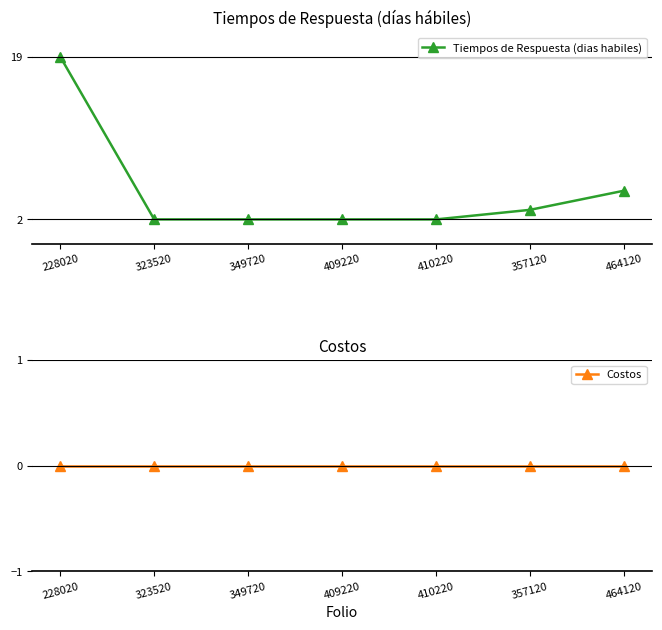

What are all the series names shown in the legend?

Tiempos de Respuesta (dias habiles), Costos